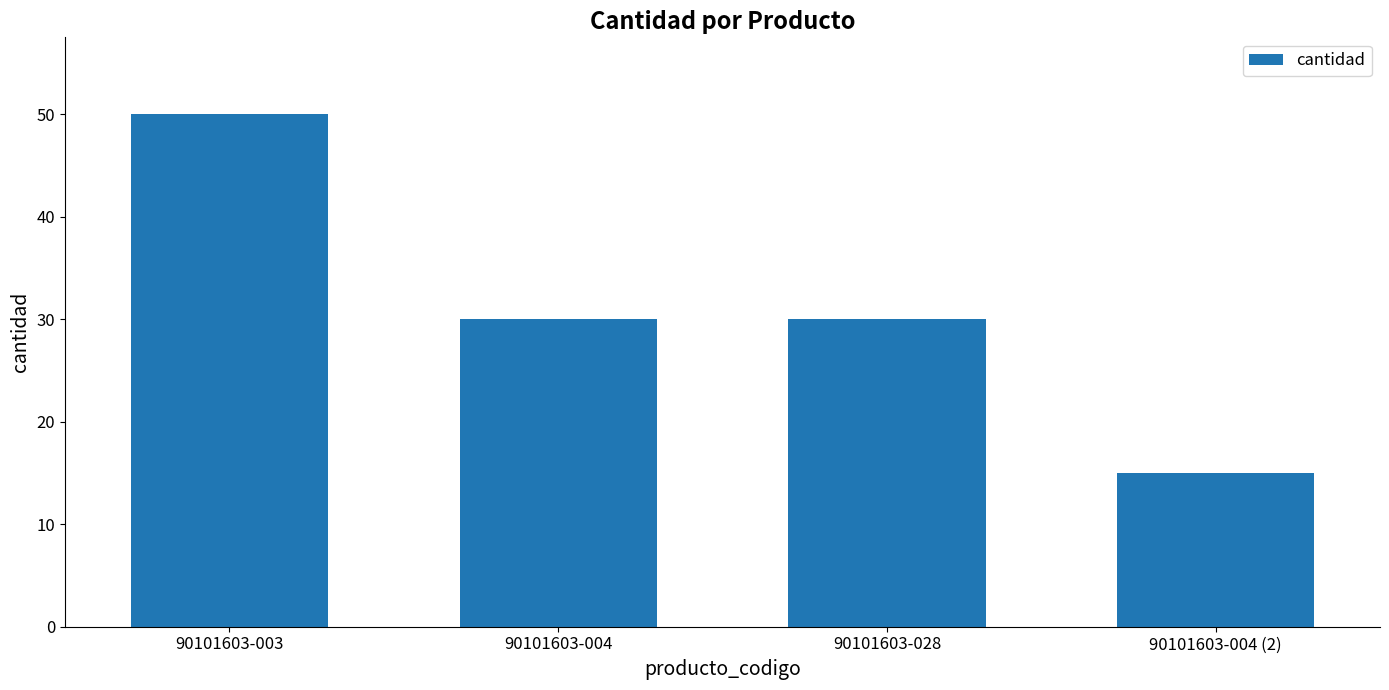

Reading left to right, extract all data points from this chart.

90101603-003=50	90101603-004=30	90101603-028=30	90101603-004 (2)=15